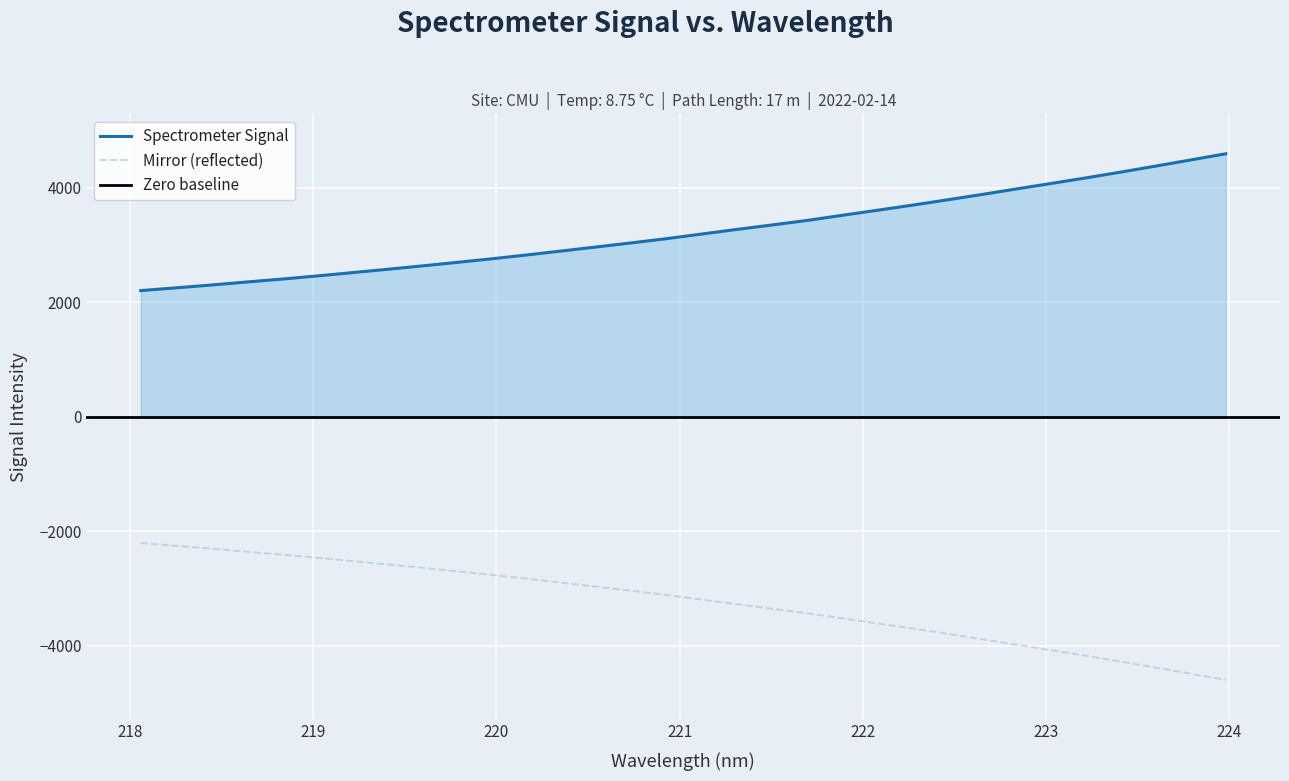

What value does the data have at 220.1623?

2827.9